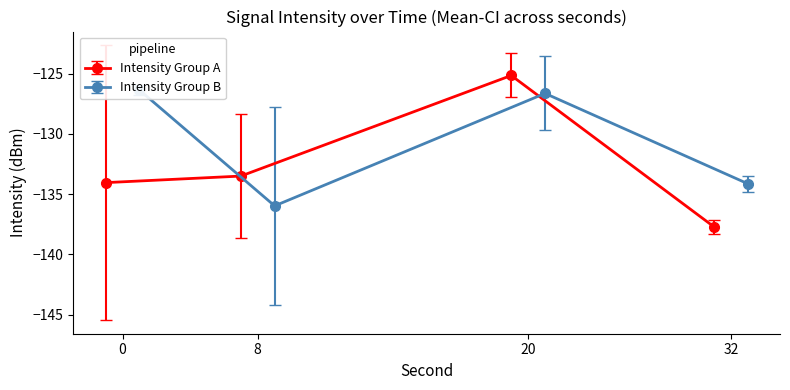

What is the maximum value for Intensity Group A?

-125.1